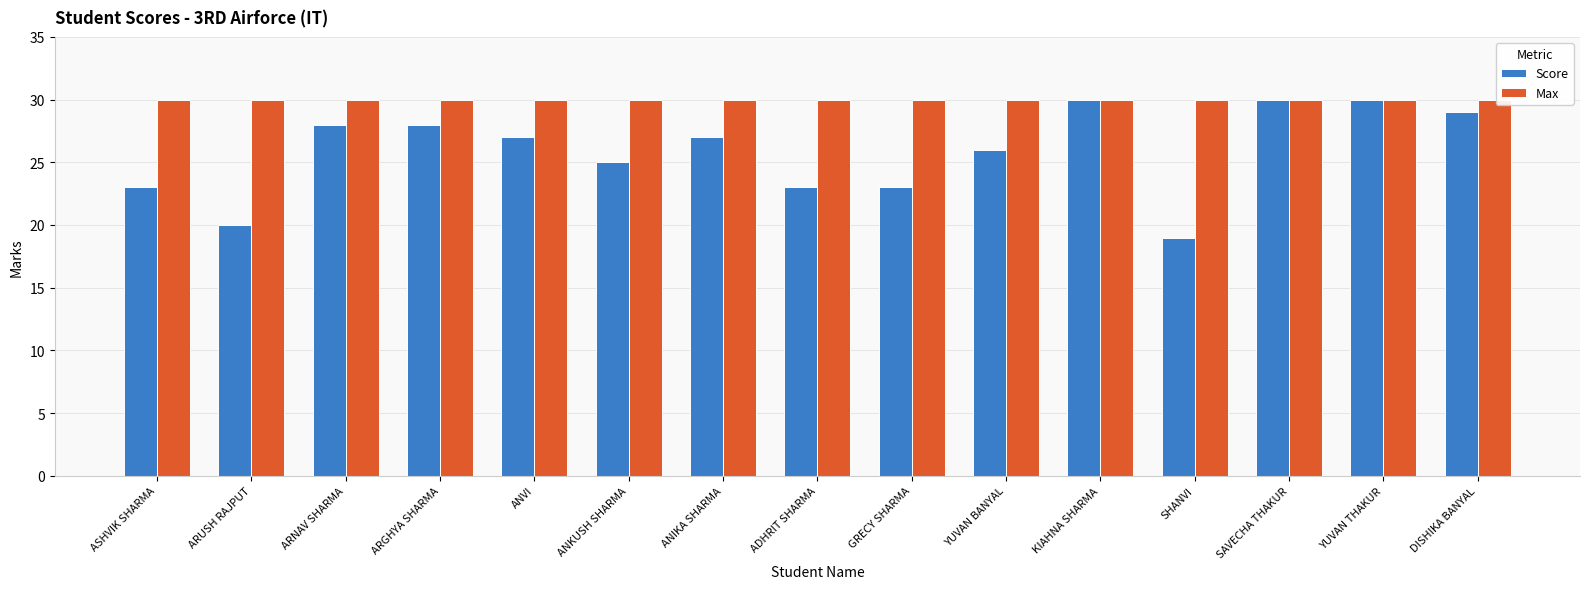

True or false: Max has a value of 30 at GRECY SHARMA.

True